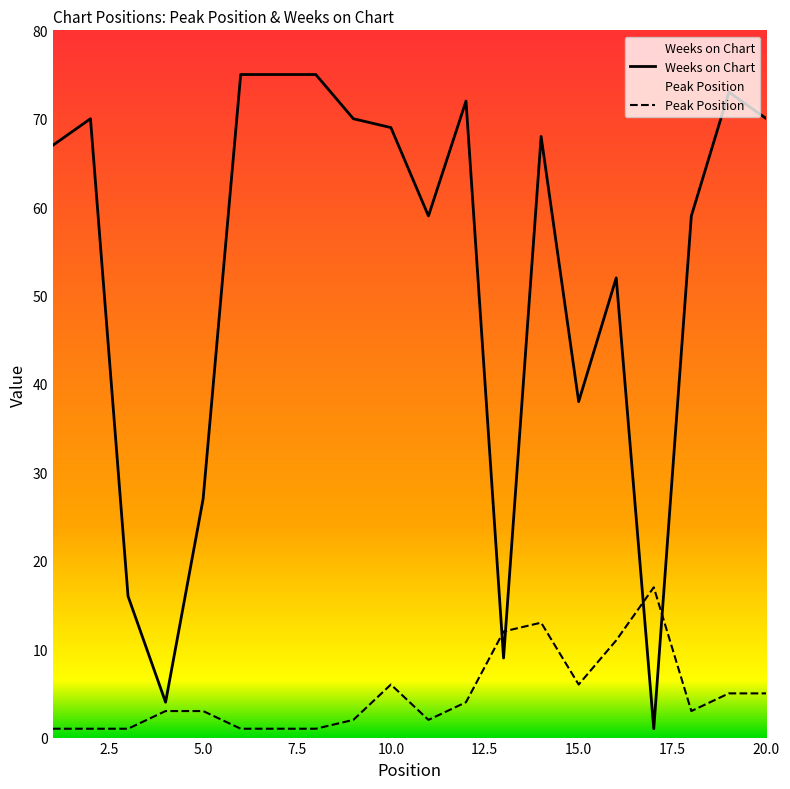

Which series has the largest range (max minus min)?

Weeks on Chart